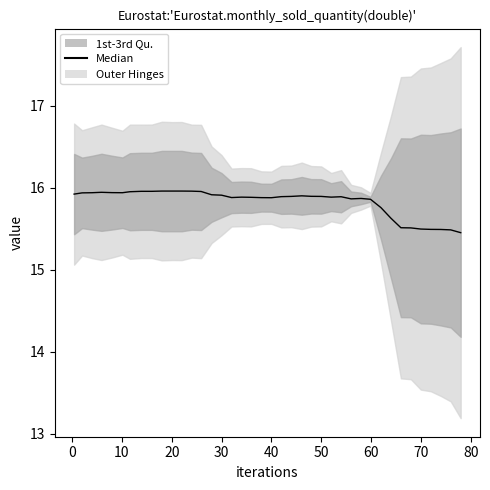

What is the difference between the second highest and second lowest values?

0.5